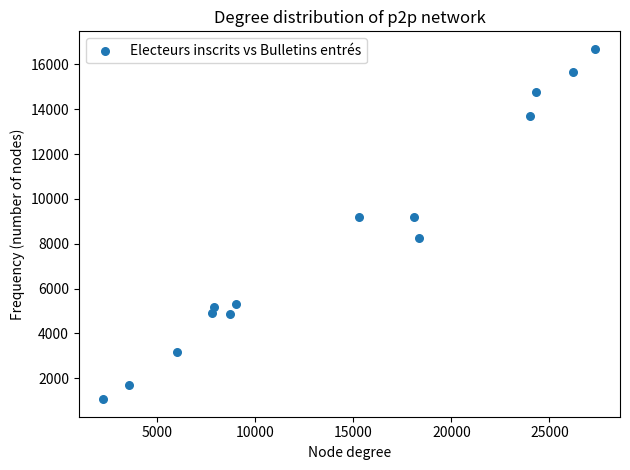

What is the range of X values (max minus min)?

25078